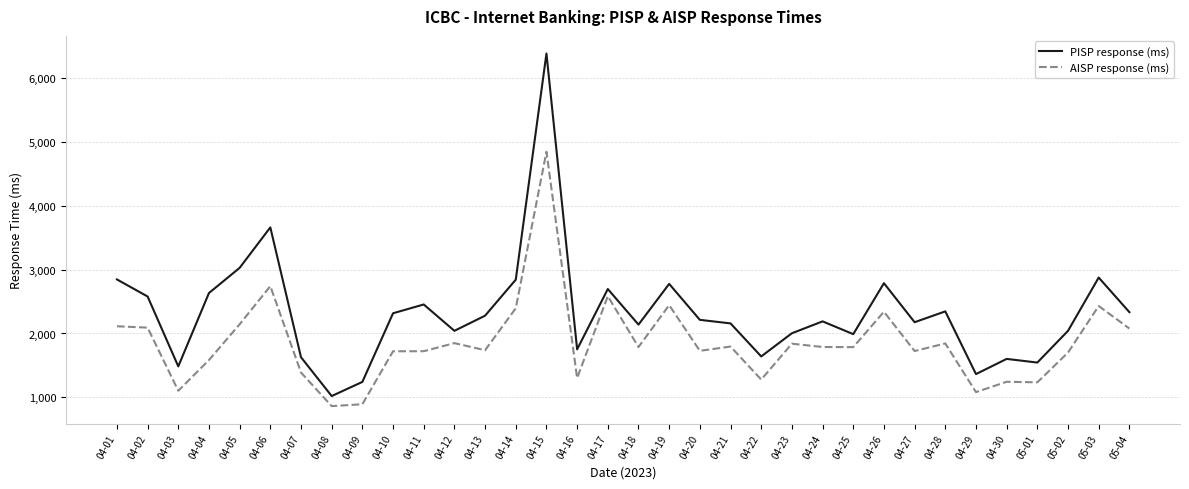

Is it true that PISP response (ms) equals 766.5 at 04-27?

False